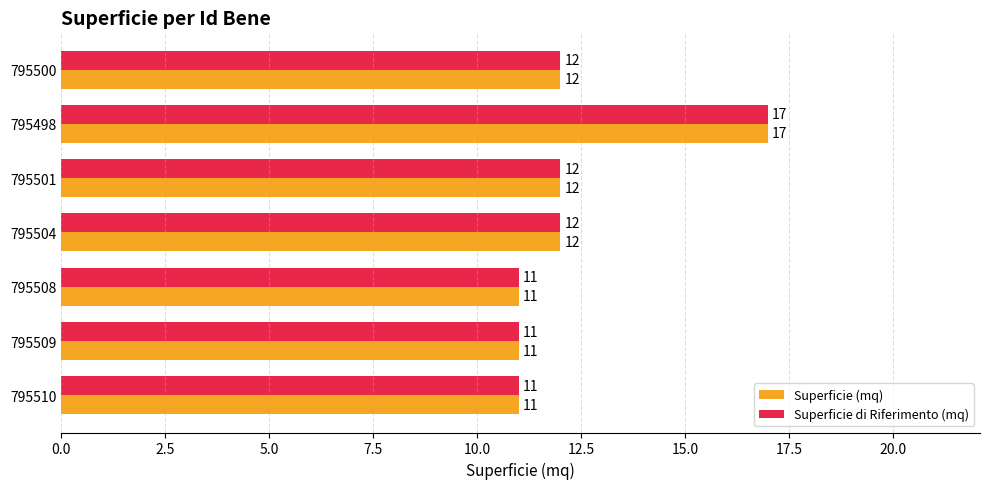

True or false: Superficie (mq) has a value of 12 at 795500.

True